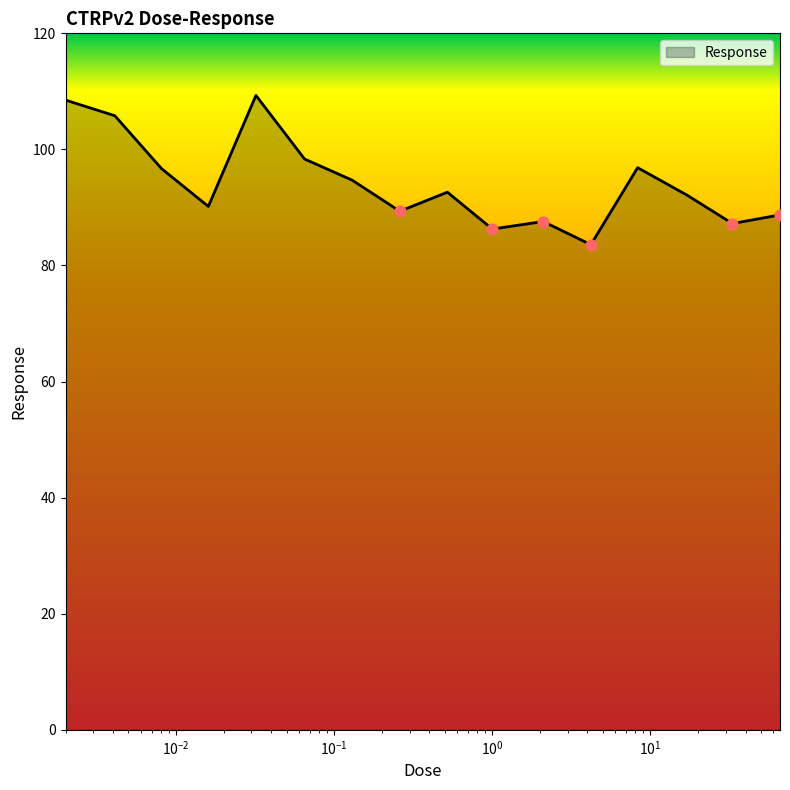

What is the greatest value displayed?

109.3